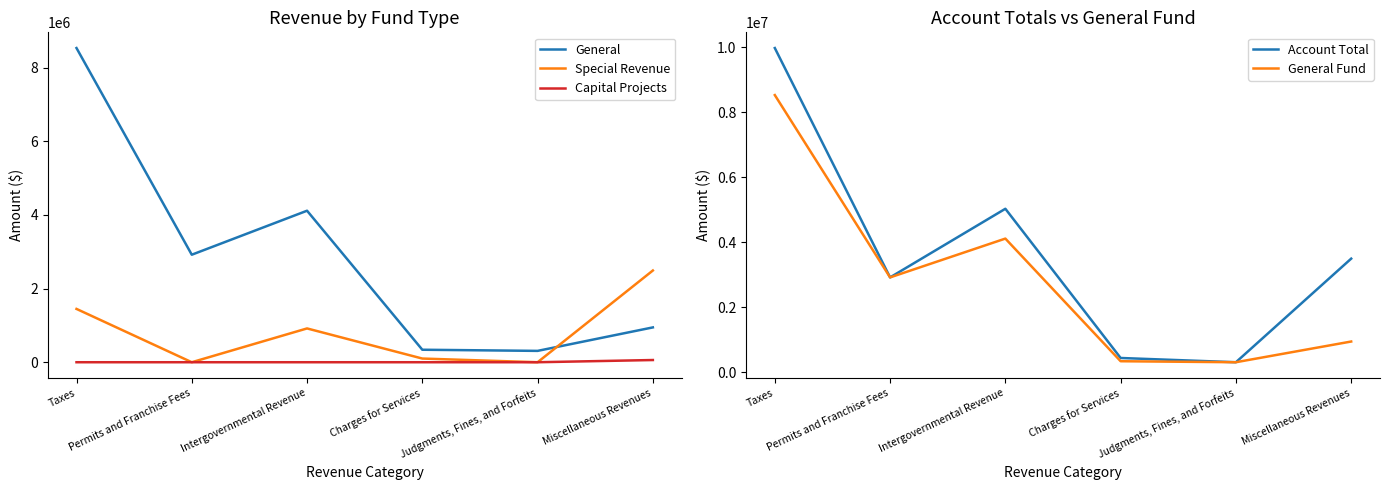

Does the chart have visible grid lines?

No